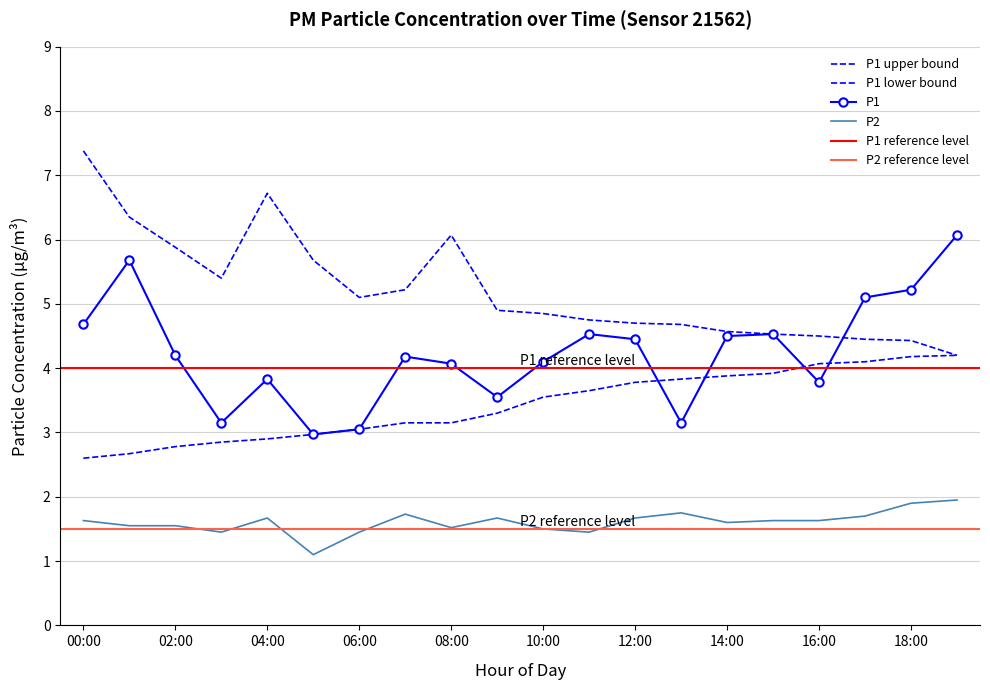

What is the difference between the maximum and minimum values in the P1_lower series?

1.6